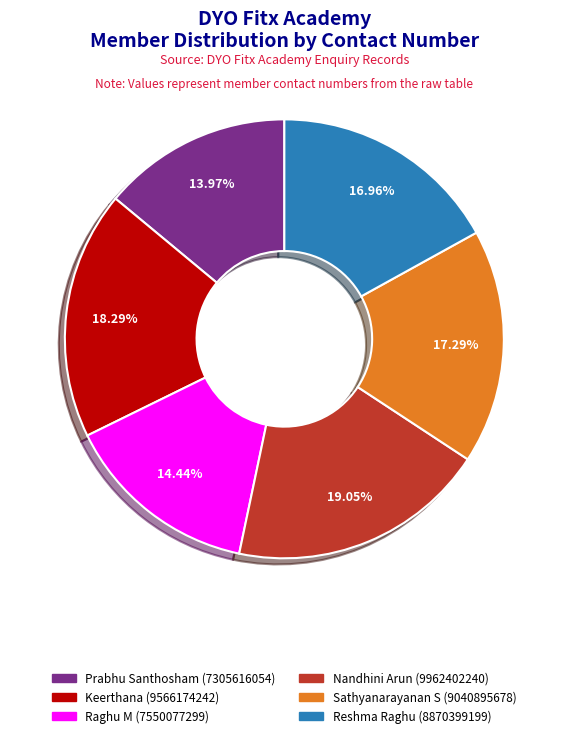

Is there a majority slice in this chart?

No